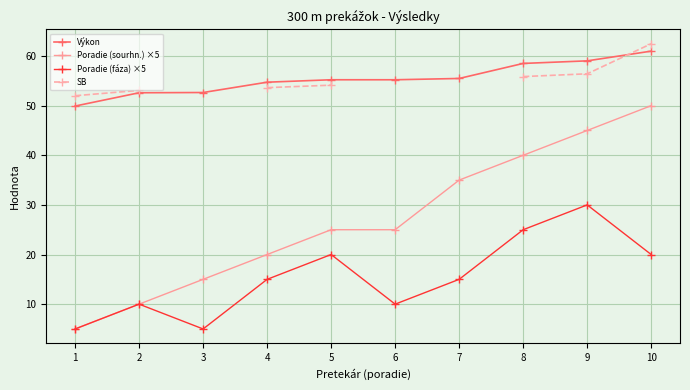

What is the value of the SB point at the 9th from the left?

56.4